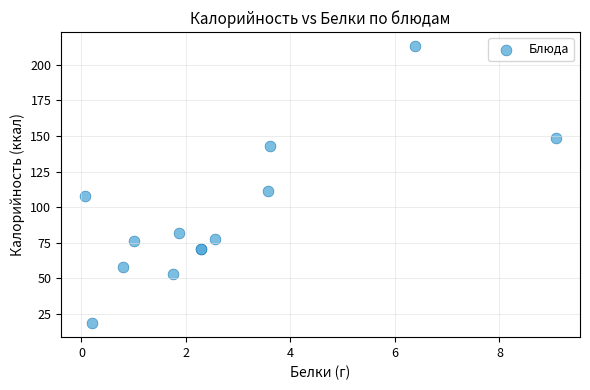

What Y value in the scatter plot is closest to 115?

111.6